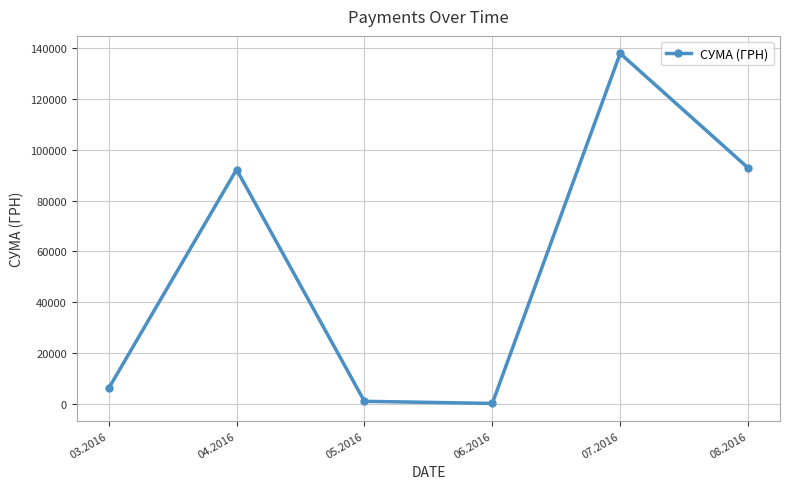

What is the sum of all values?

330564.5